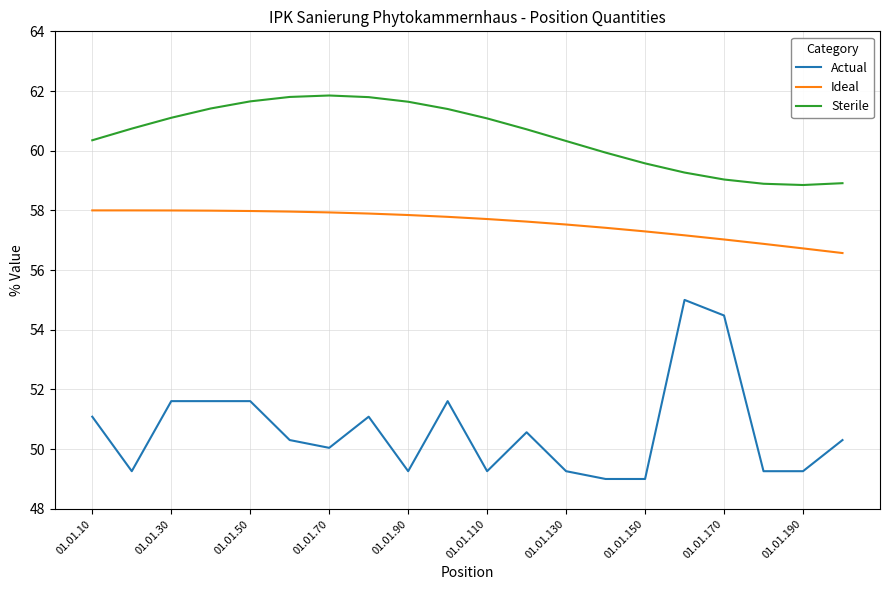

How many lines are shown in the chart?

3